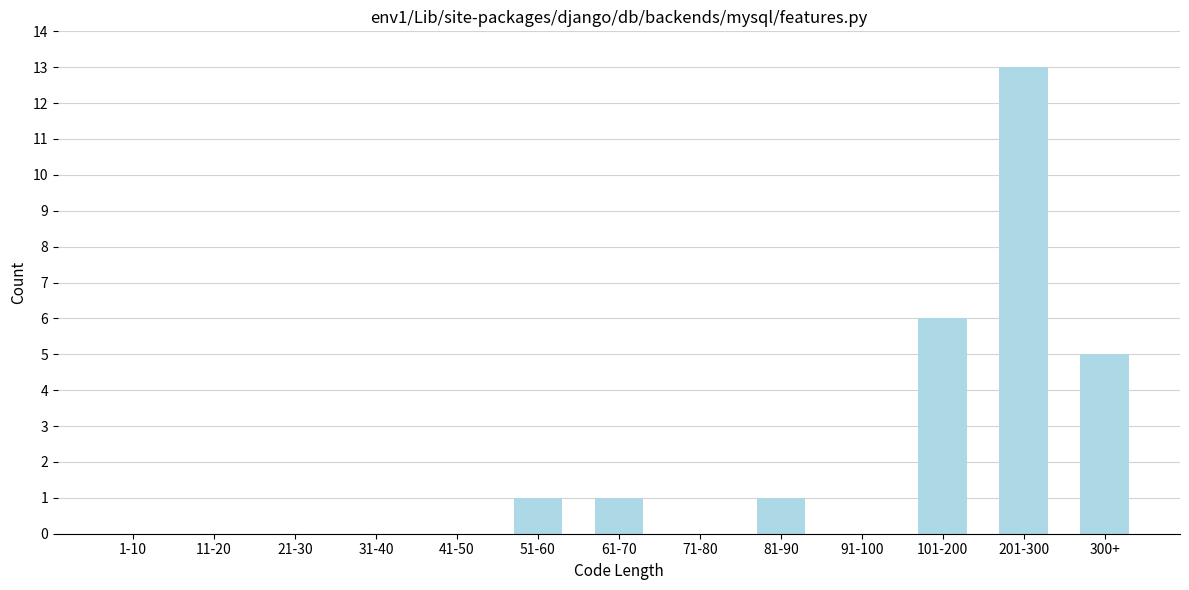

Reading left to right, transcribe all the data shown in this chart.

1-10=0	11-20=0	21-30=0	31-40=0	41-50=0	51-60=1	61-70=1	71-80=0	81-90=1	91-100=0	101-200=6	201-300=13	300+=5